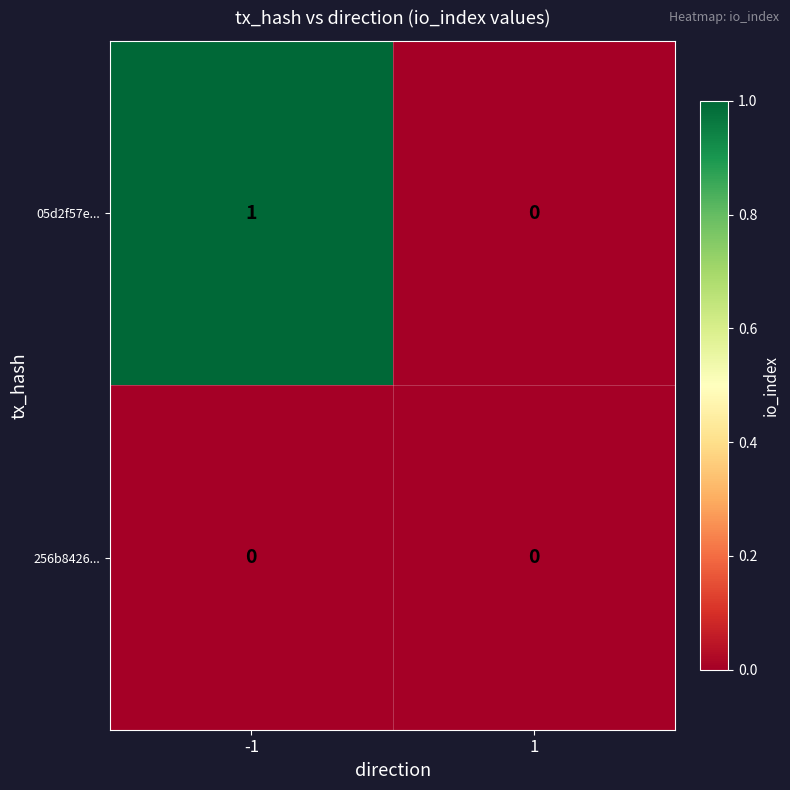

At which category is the sum across all series the highest?

-1